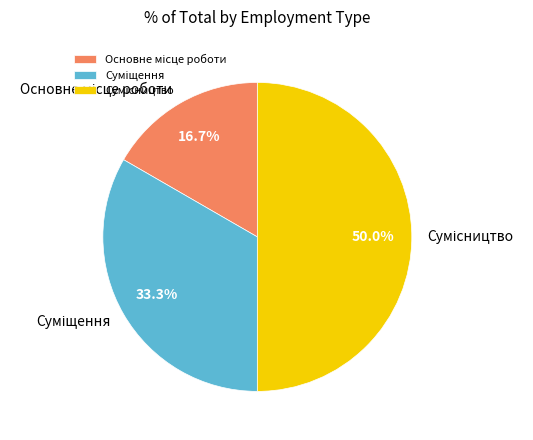

True or false: Суміщення accounts for 41% of the total.

False